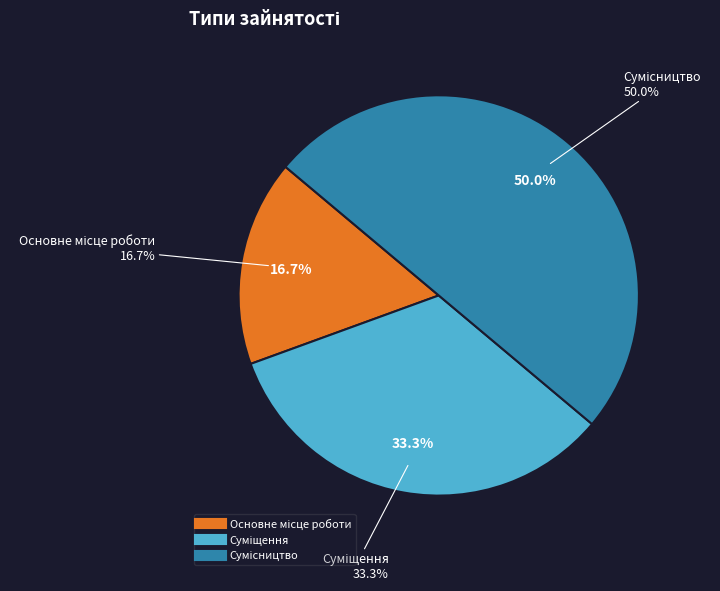

Do Основне місце роботи and Сумісництво together represent more than half of the pie?

Yes